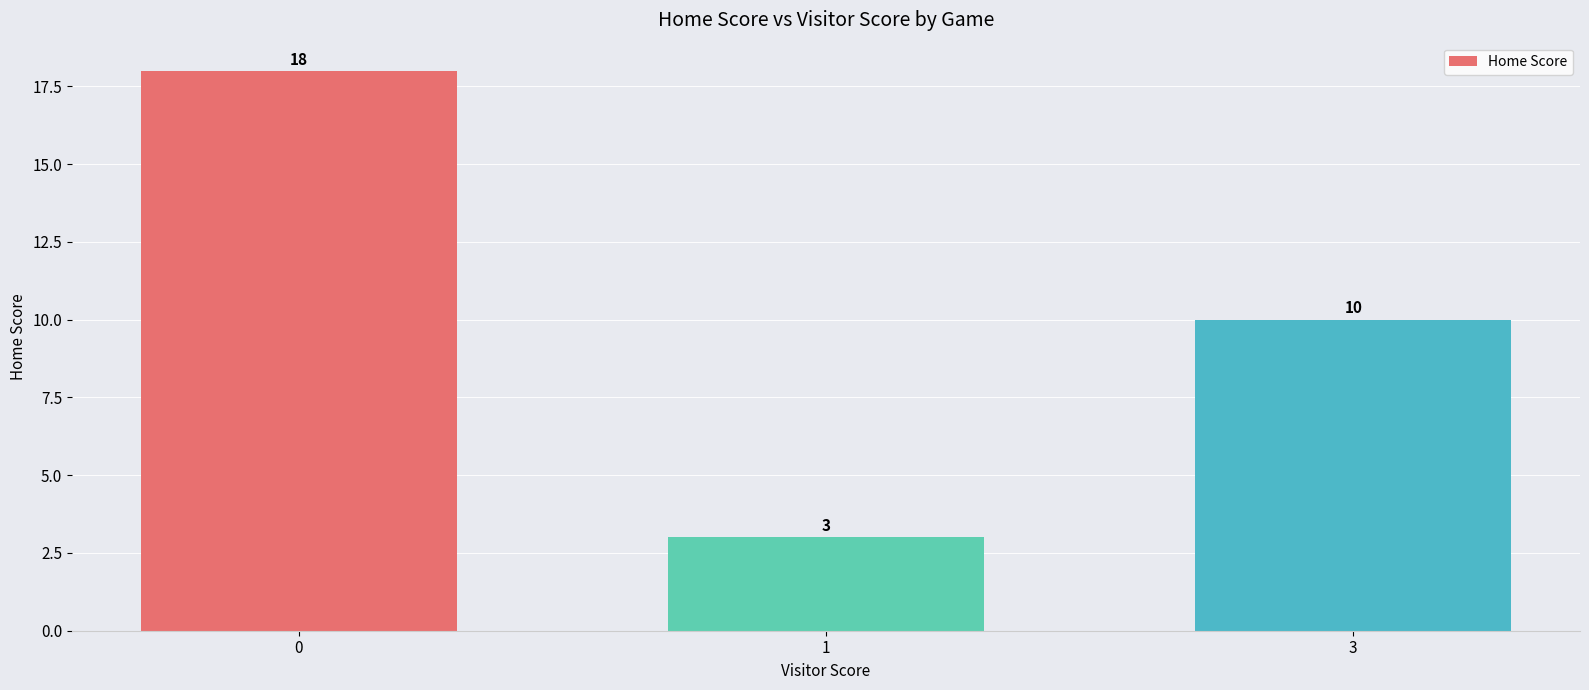

Reading left to right, transcribe all the data shown in this chart.

0=18	1=3	3=10